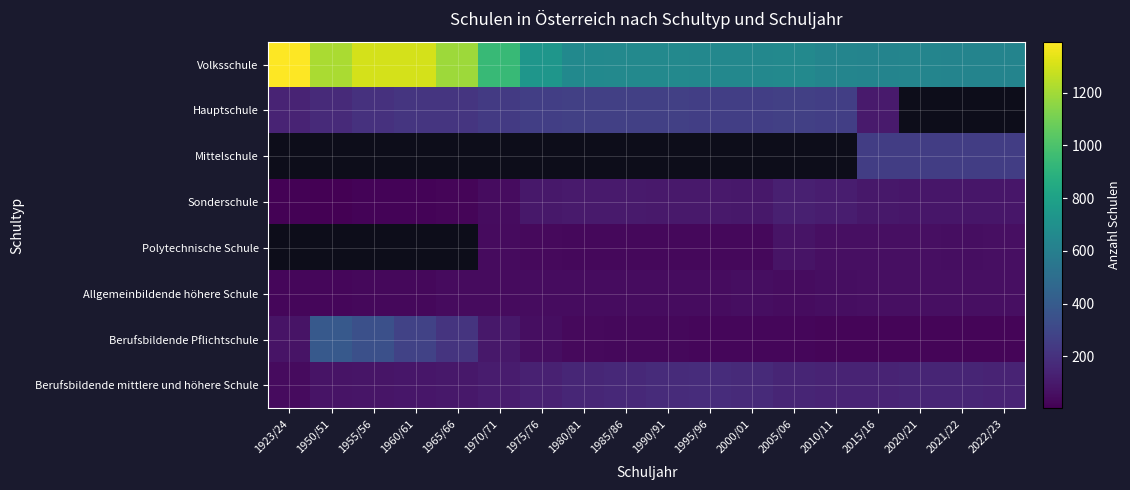

The Allgemeinbildende höhere Schule series shows 30.6 at 2005/06. True or false?

False